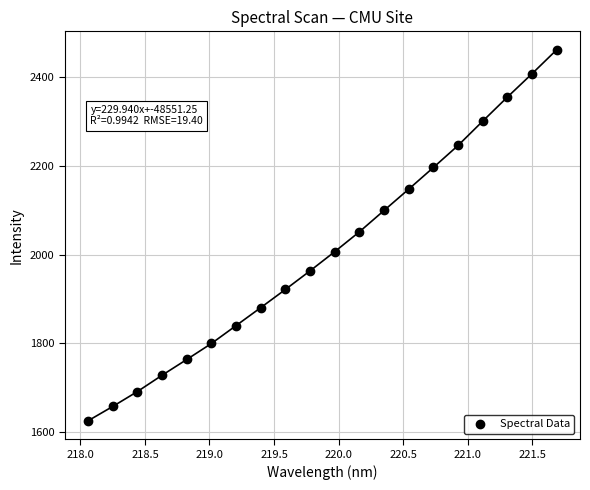

What is the range of X values (max minus min)?

3.6